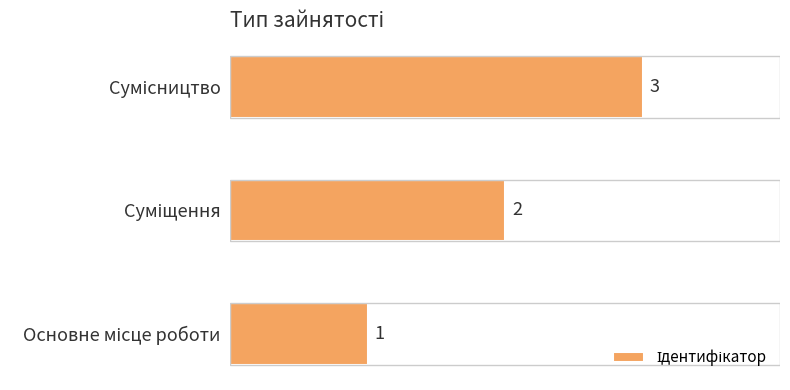

What is the difference between the maximum and minimum values?

2